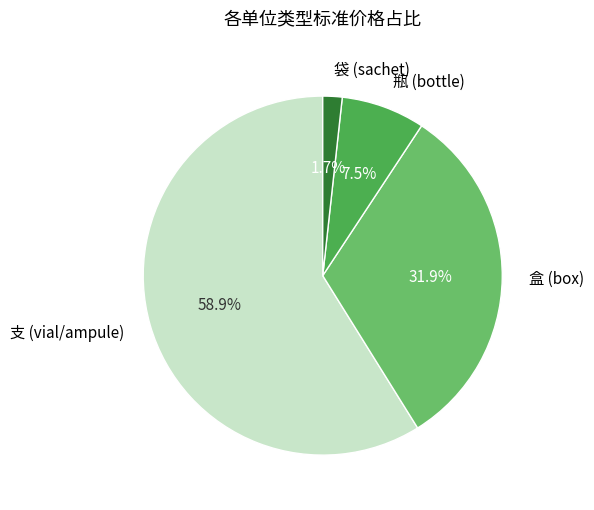

Rank the categories by value from lowest to highest.

袋 (sachet), 瓶 (bottle), 盒 (box), 支 (vial/ampule)